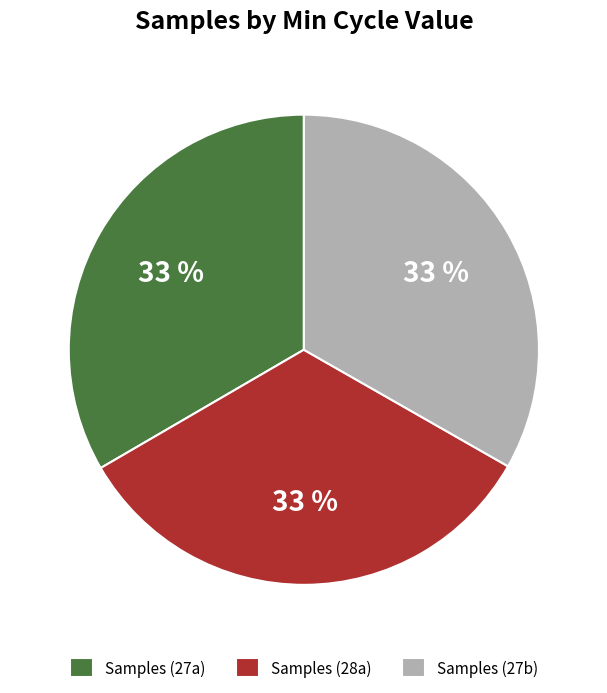

Approximately how many times larger is the value at Samples (28a) compared to Samples (27b)?

1.0